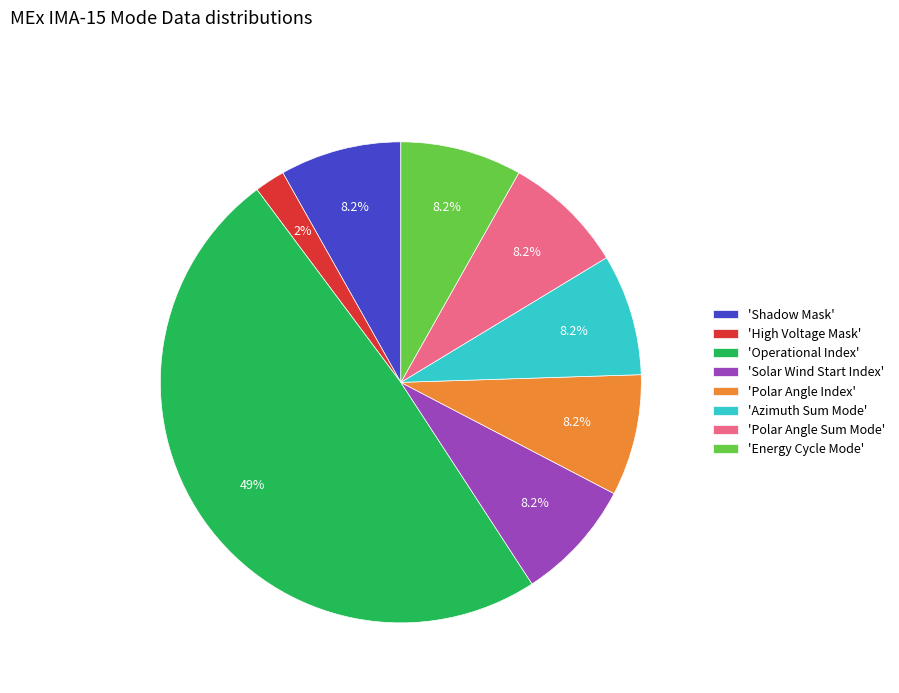

Combined, do 'Polar Angle Index' and 'Solar Wind Start Index' account for over 50%?

No